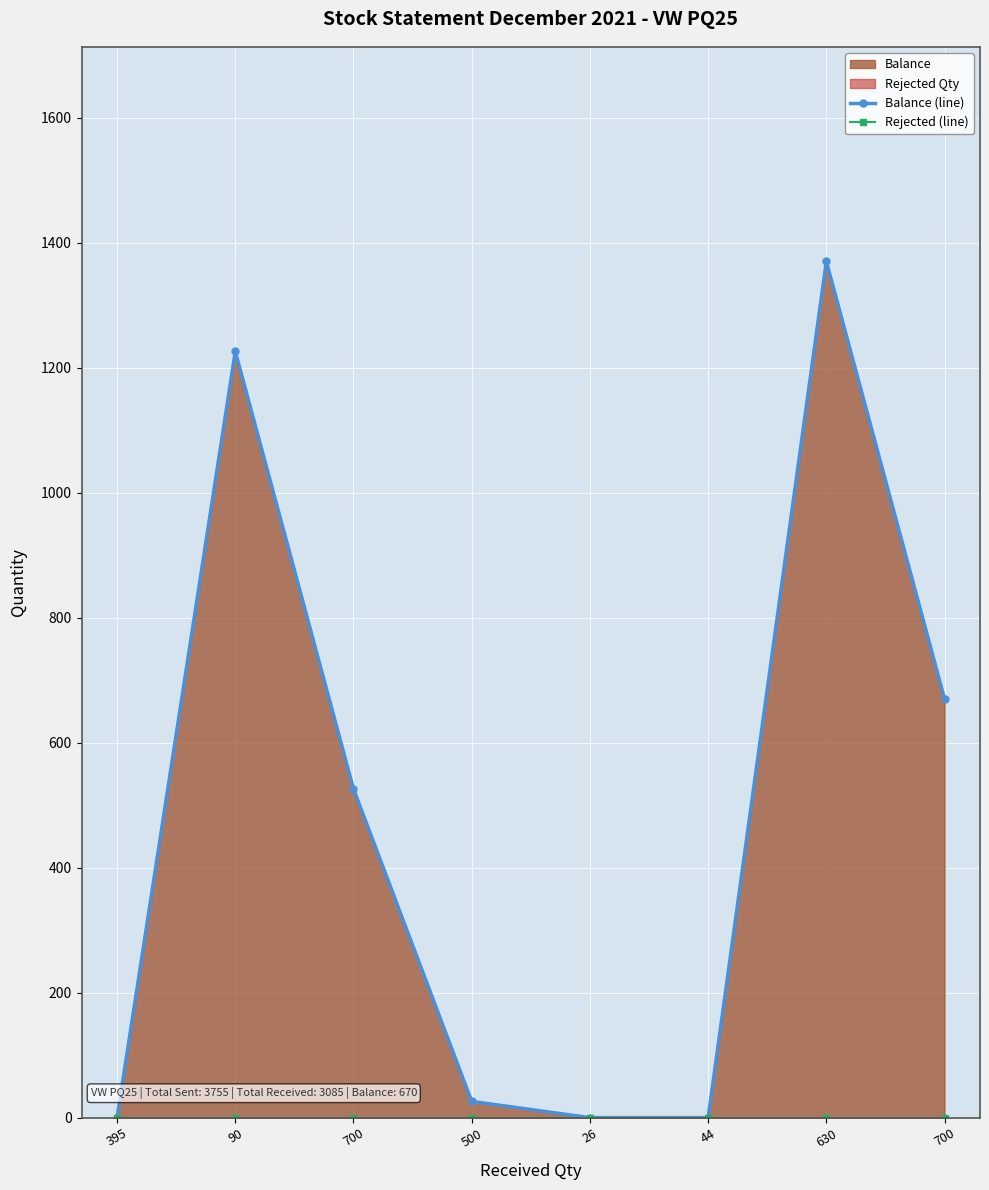

True or false: Rejected (line) and Balance (line) cross at least once.

False